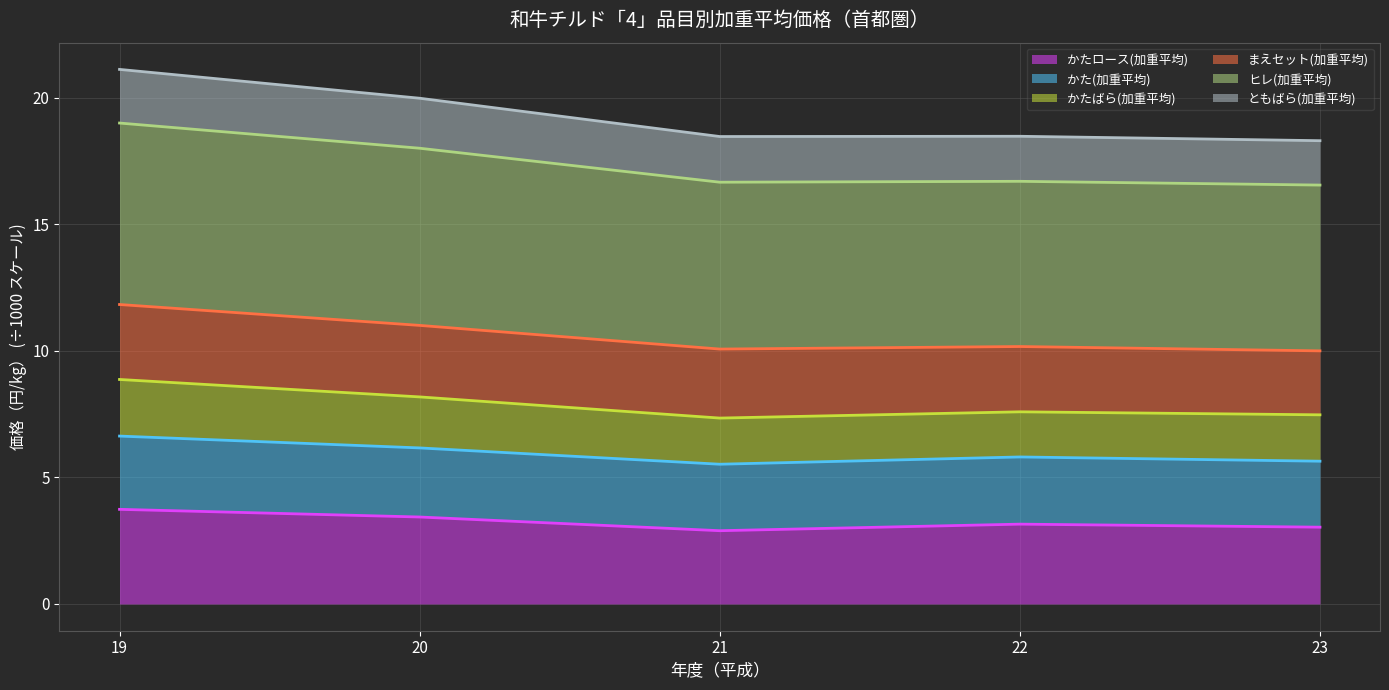

Does the chart have visible grid lines?

Yes